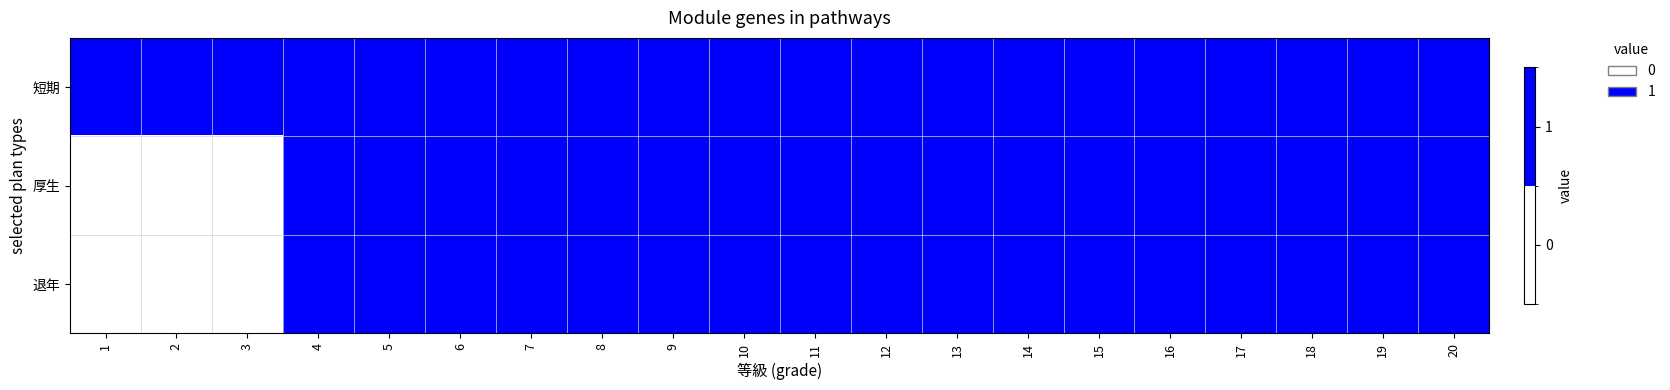

Reading left to right, extract all data points from this chart.

短期: 1=1	2=1	3=1	4=1	5=1	6=1	7=1	8=1	9=1	10=1	11=1	12=1	13=1	14=1	15=1	16=1	17=1	18=1	19=1	20=1
厚生: 1=0	2=0	3=0	4=1	5=1	6=1	7=1	8=1	9=1	10=1	11=1	12=1	13=1	14=1	15=1	16=1	17=1	18=1	19=1	20=1
退年: 1=0	2=0	3=0	4=1	5=1	6=1	7=1	8=1	9=1	10=1	11=1	12=1	13=1	14=1	15=1	16=1	17=1	18=1	19=1	20=1